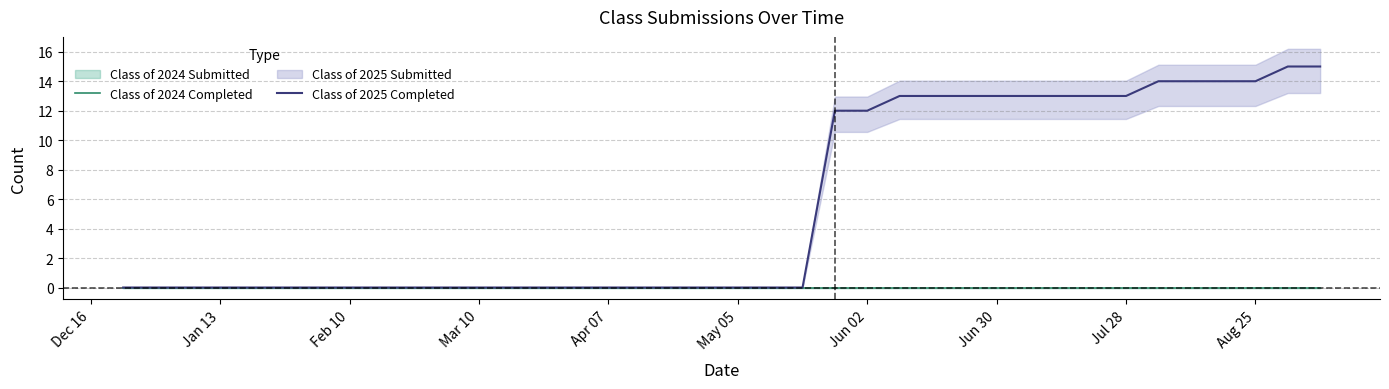

What is the greatest value displayed?

15